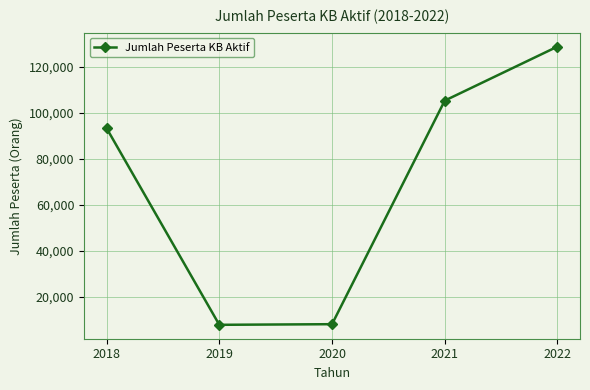

What is the sum of the values at 2020 and 2018?

101574